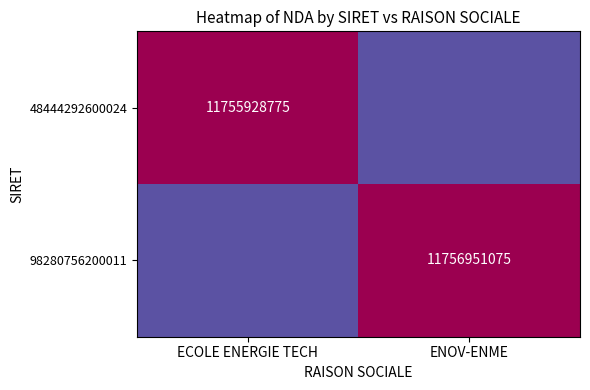

The value of 98280756200011 at ENOV-ENME is 11756951075. True or false?

True